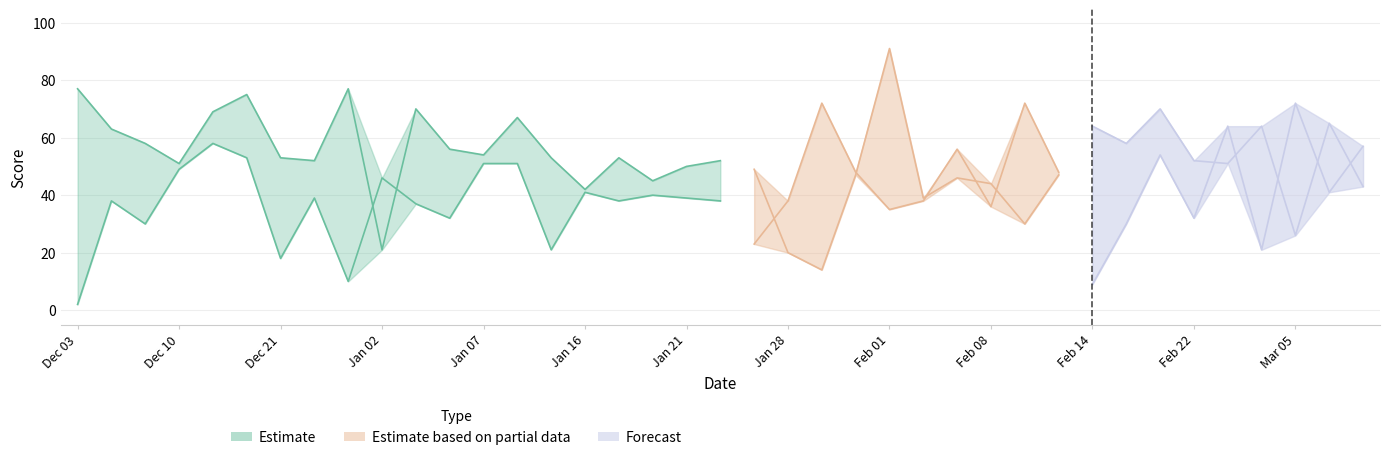

Is it true that Away Score equals 67 at 18-01-2024?

False